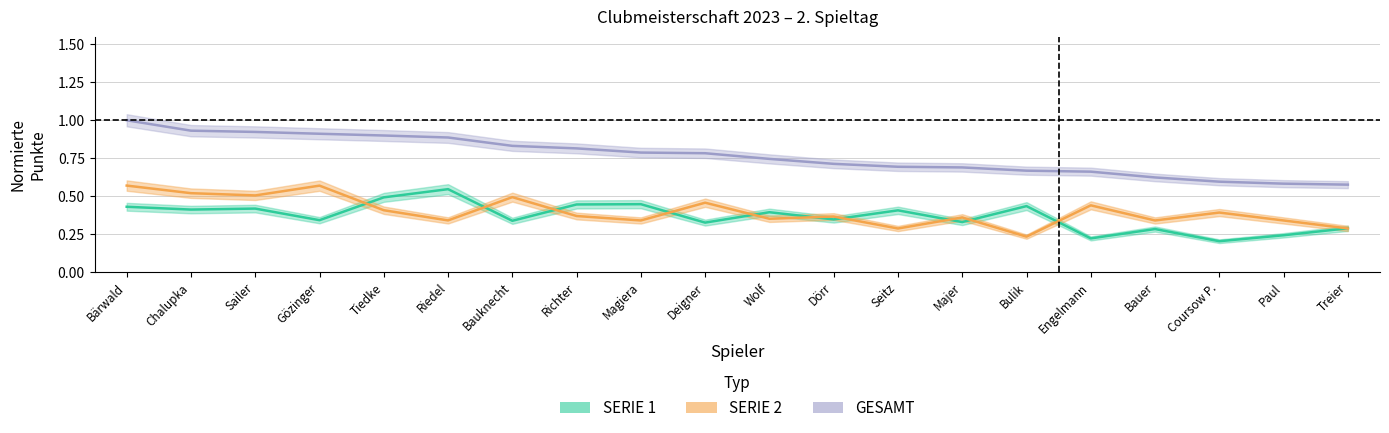

True or false: SERIE 1 has a value of 0.4 at Sailer.

True